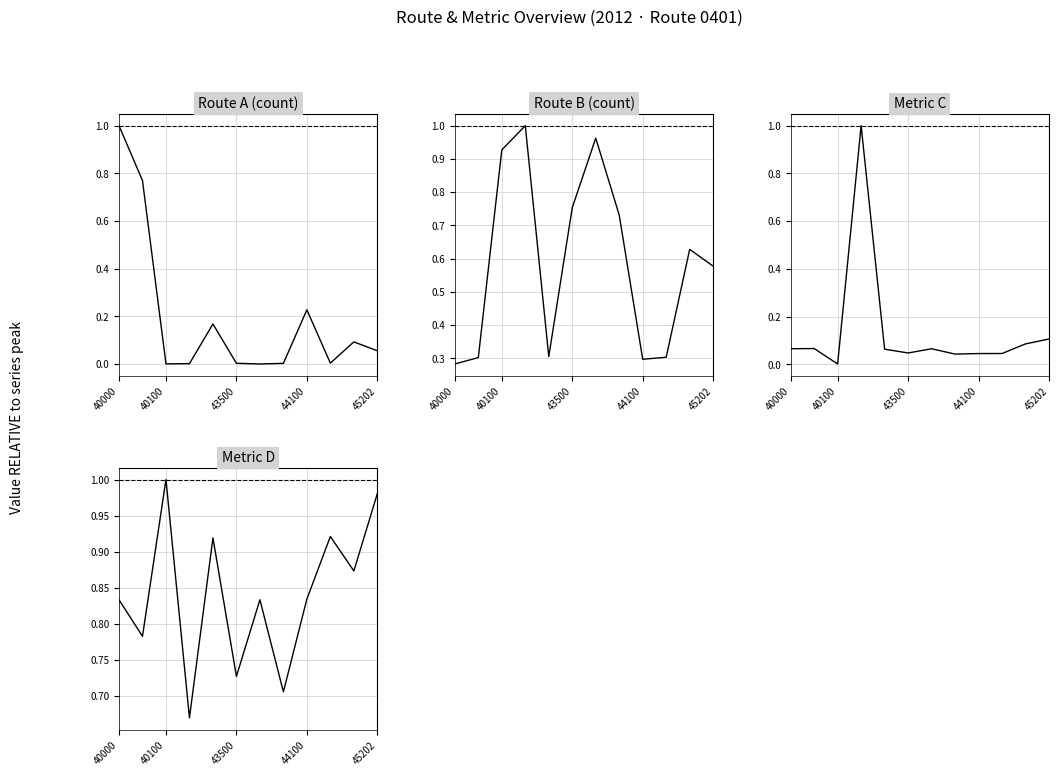

Which category has the lowest value across all series?

6